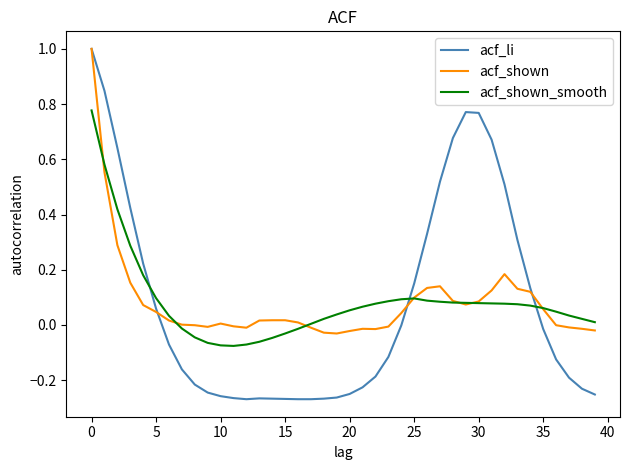

What is the greatest value displayed?

1.0